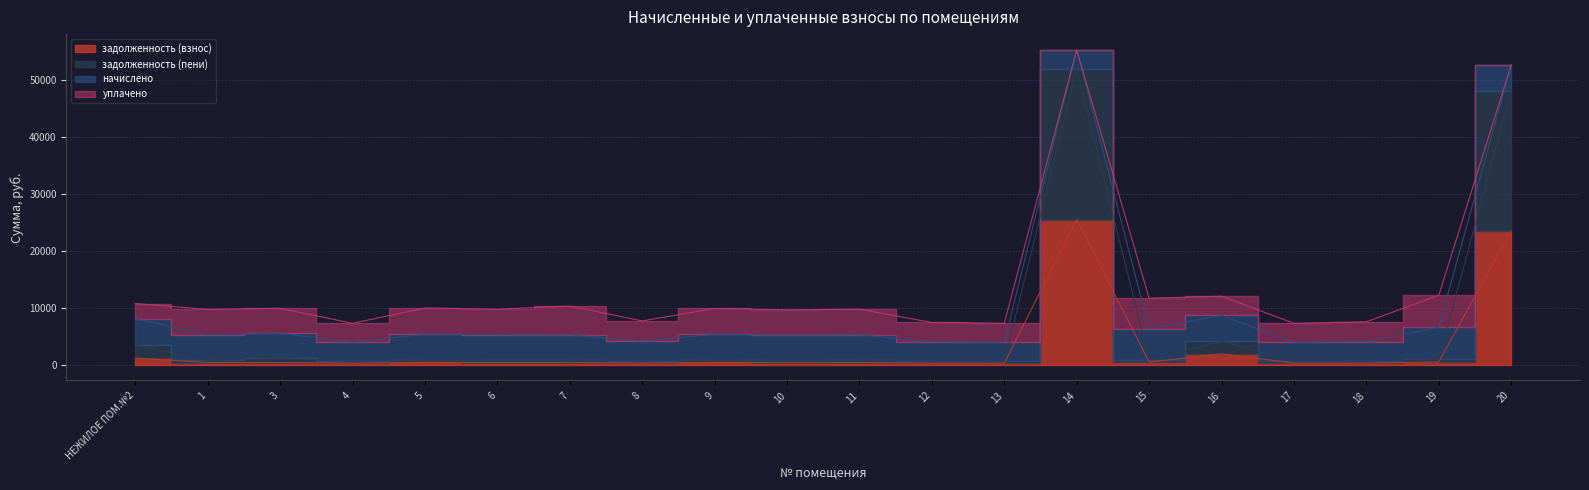

At which label does задолженность (пени) first exceed 751?

НЕЖИЛОЕ ПОМ.№2